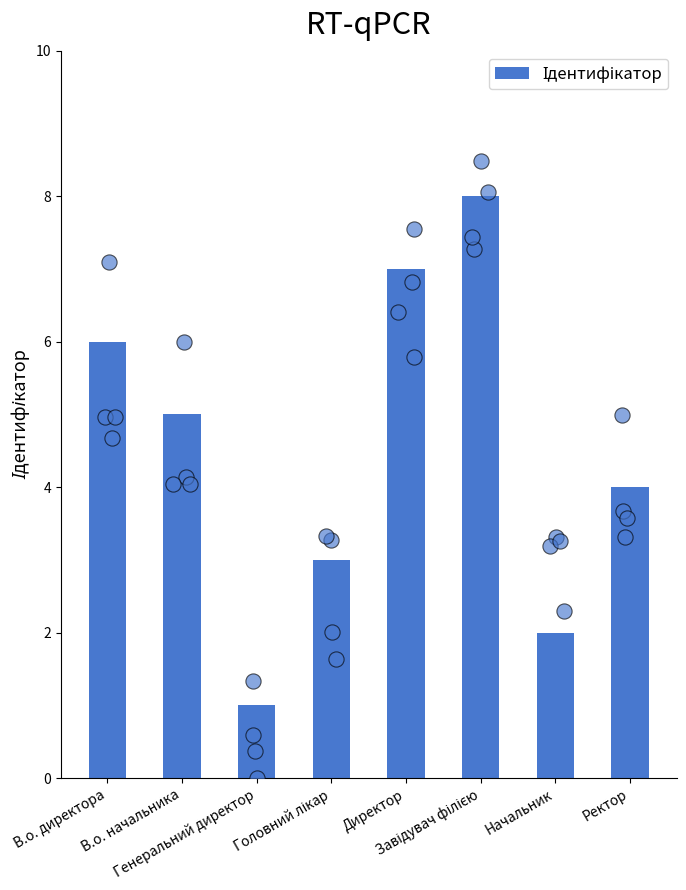

Between В.о. директора and Завідувач філією, which is larger?

Завідувач філією